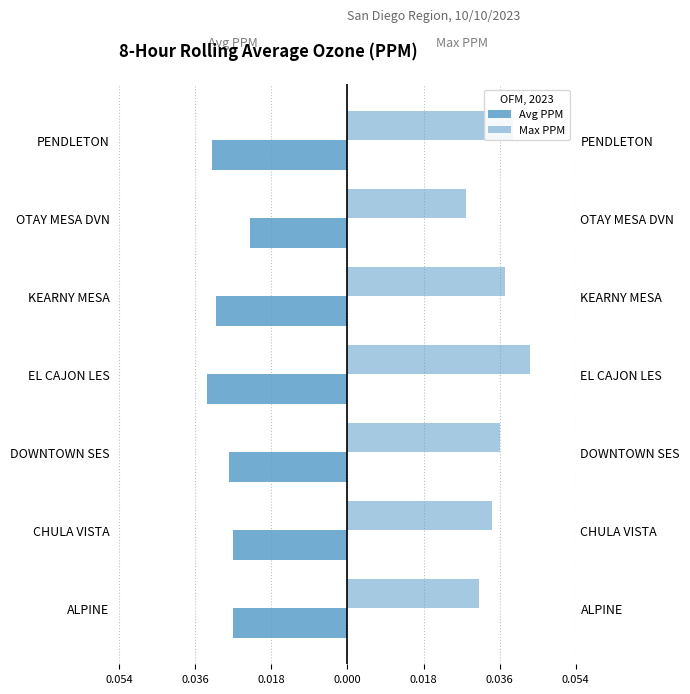

How many data points does each series have?

7